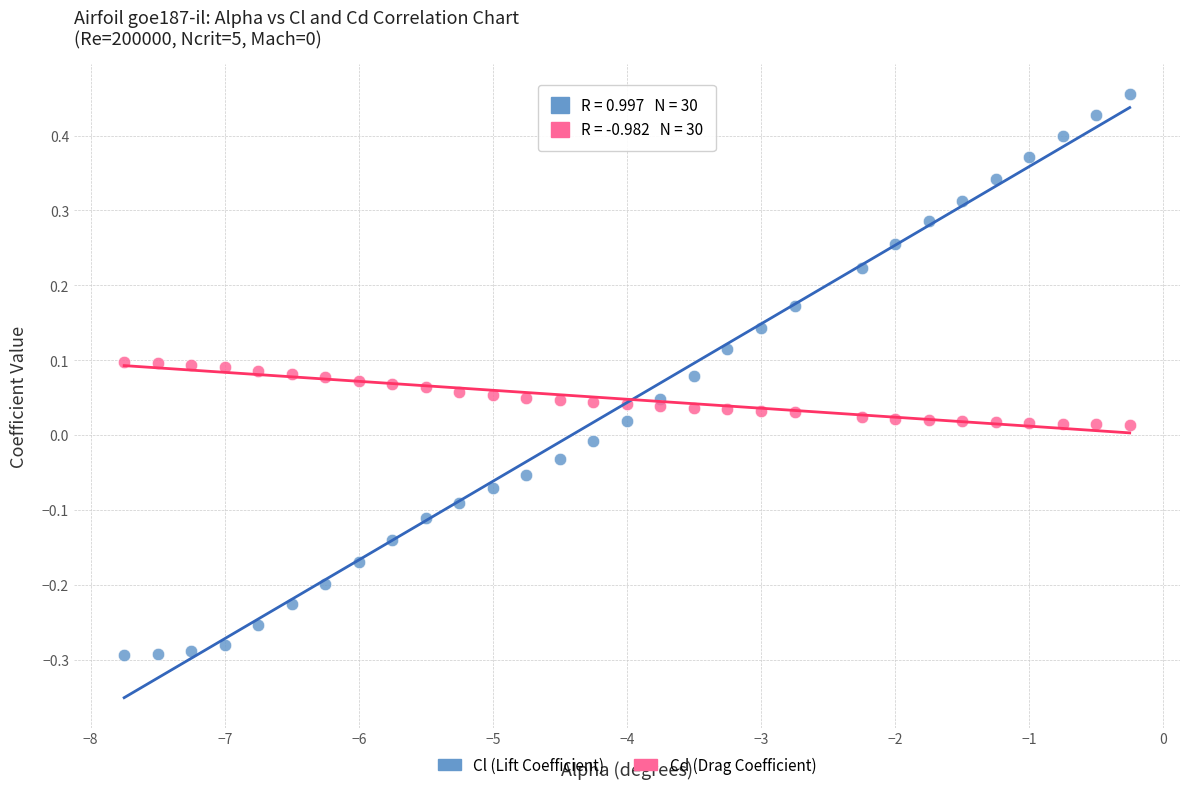

Across all data points, what is the range of X values (max minus min)?

7.5